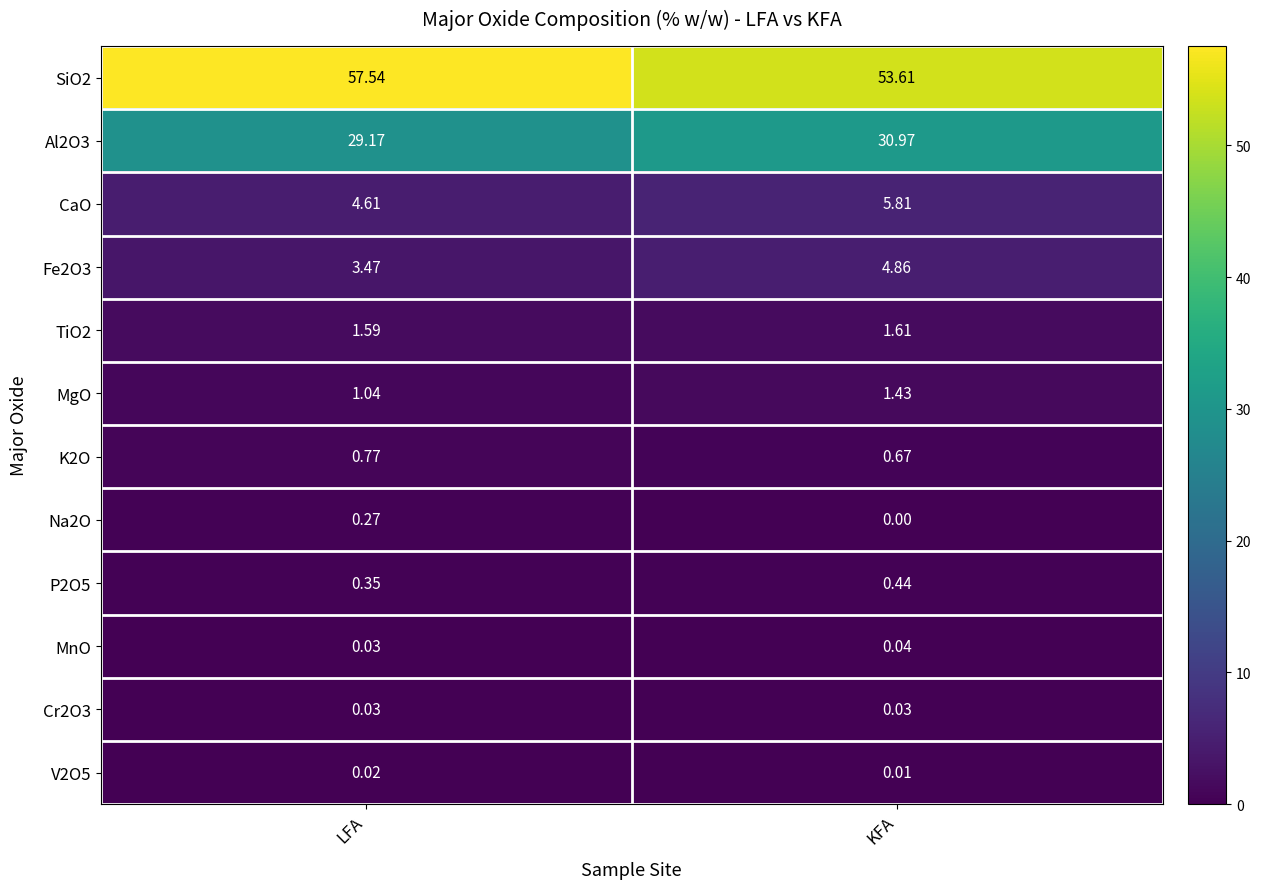

How many distinct data groups are displayed?

12